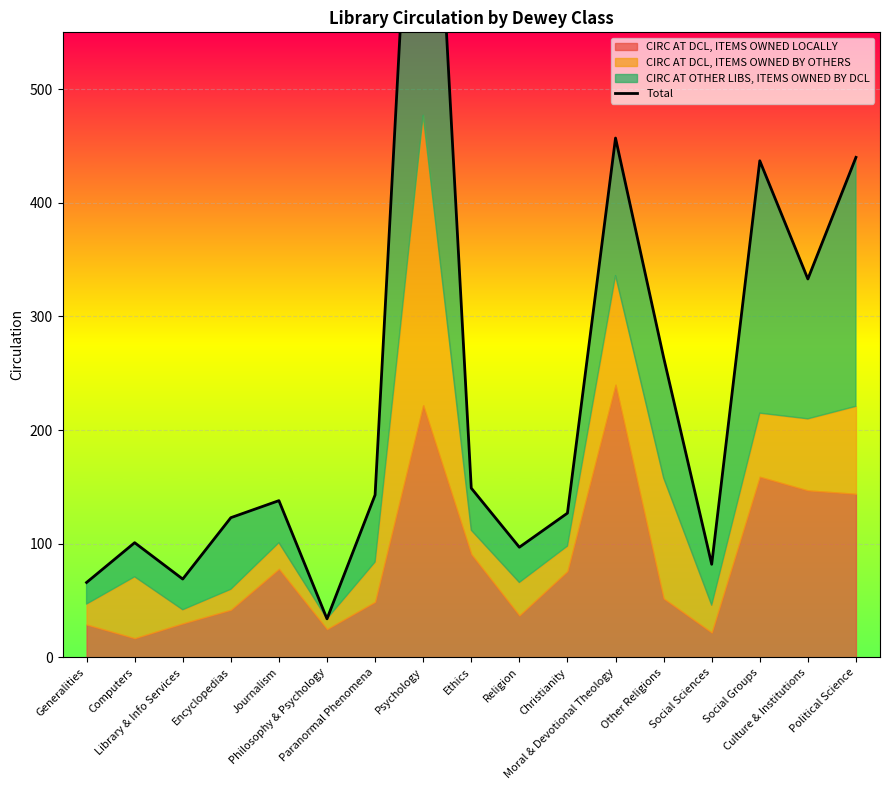

What is the ratio of the value at Computers to the value at Psychology?

0.1